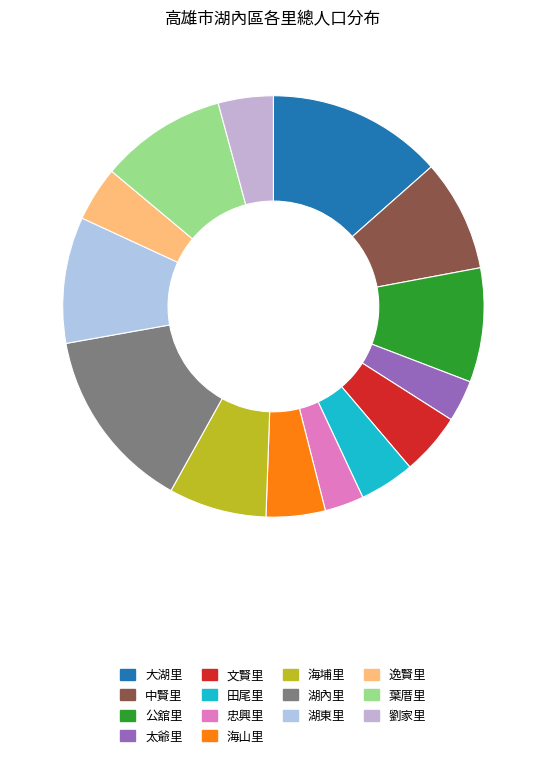

What percentage is the 田尾里 slice, to the nearest percent?

4%